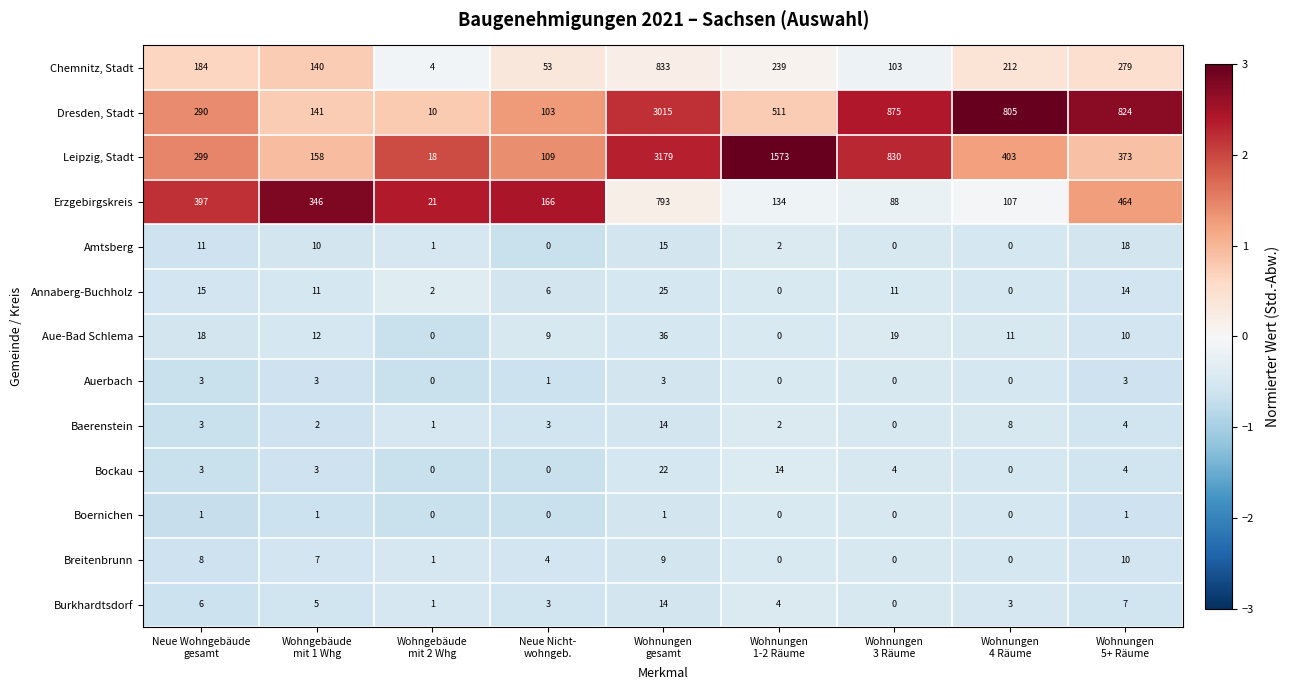

What is the greatest value displayed?

3179